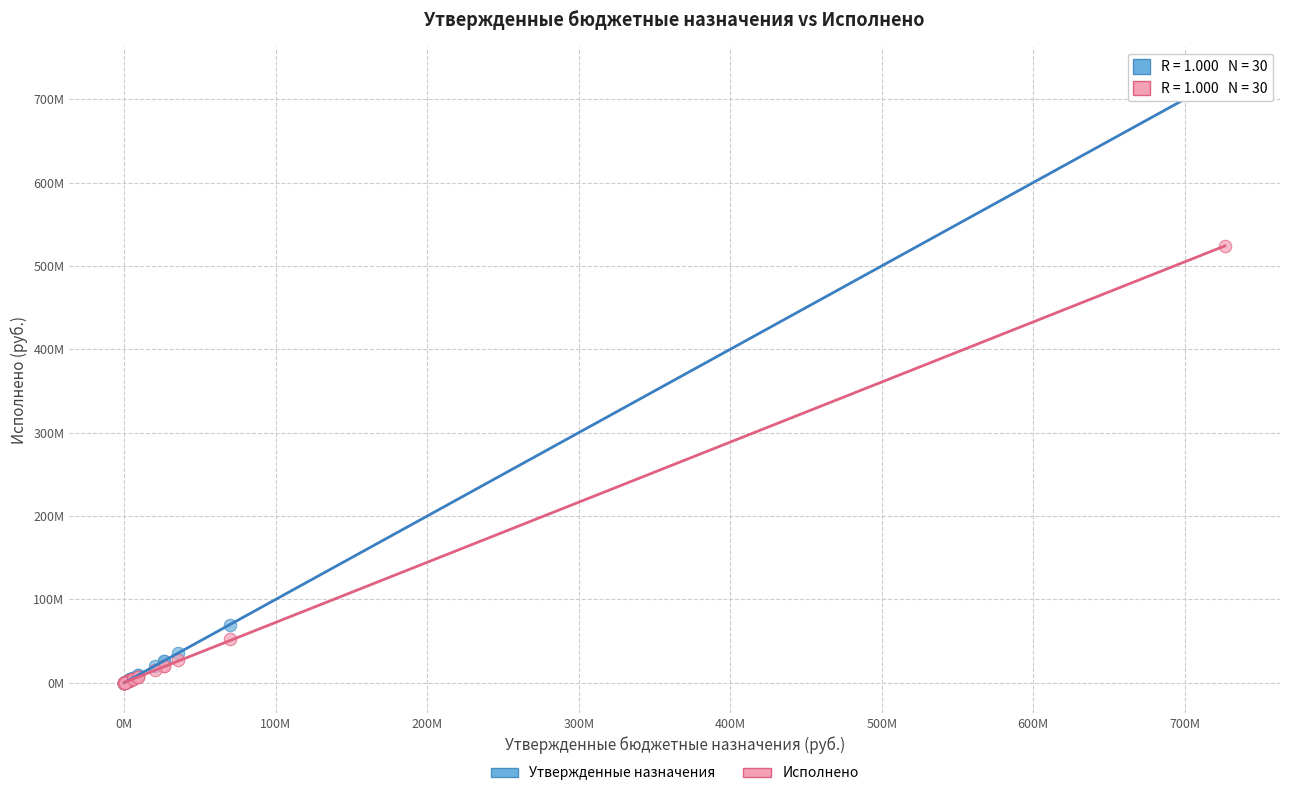

What are all the series names shown in the legend?

Утвержденные назначения, Исполнено